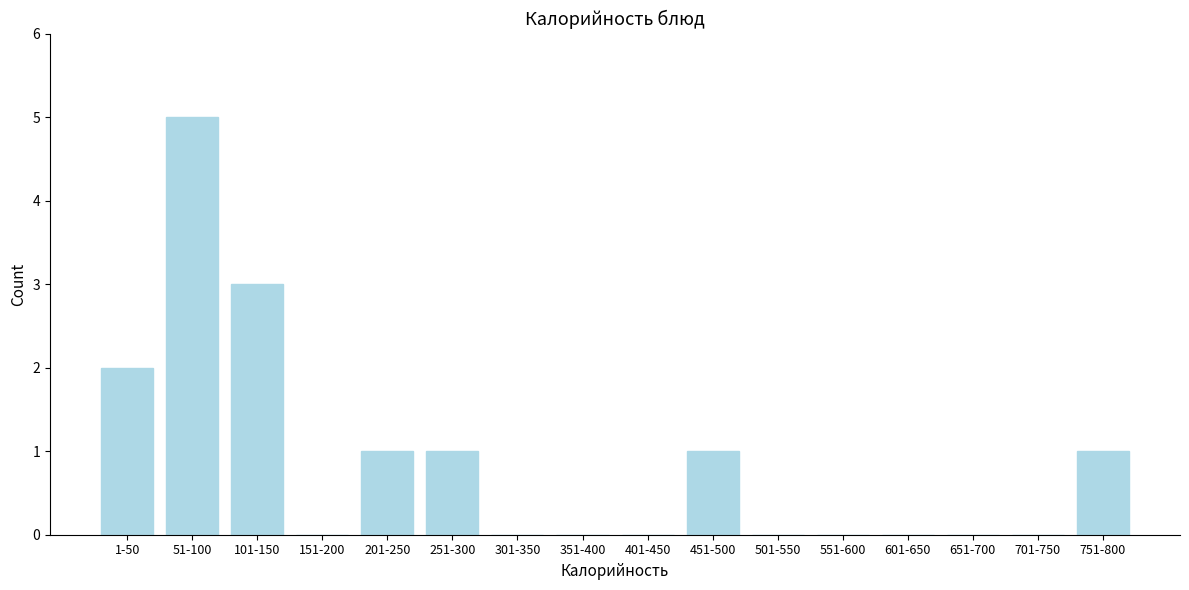

Reading left to right, what are all the values shown in this chart?

1-50=2	51-100=5	101-150=3	151-200=0	201-250=1	251-300=1	301-350=0	351-400=0	401-450=0	451-500=1	501-550=0	551-600=0	601-650=0	651-700=0	701-750=0	751-800=1